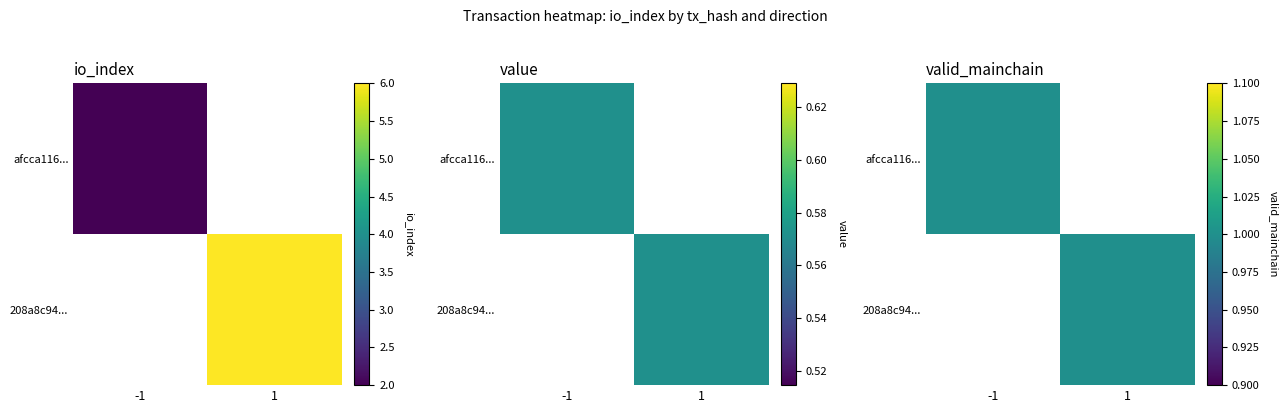

The afcca1160edfca324a62cda4c4dd7b9b1c7e10d series shows -1.0 at direction. True or false?

True